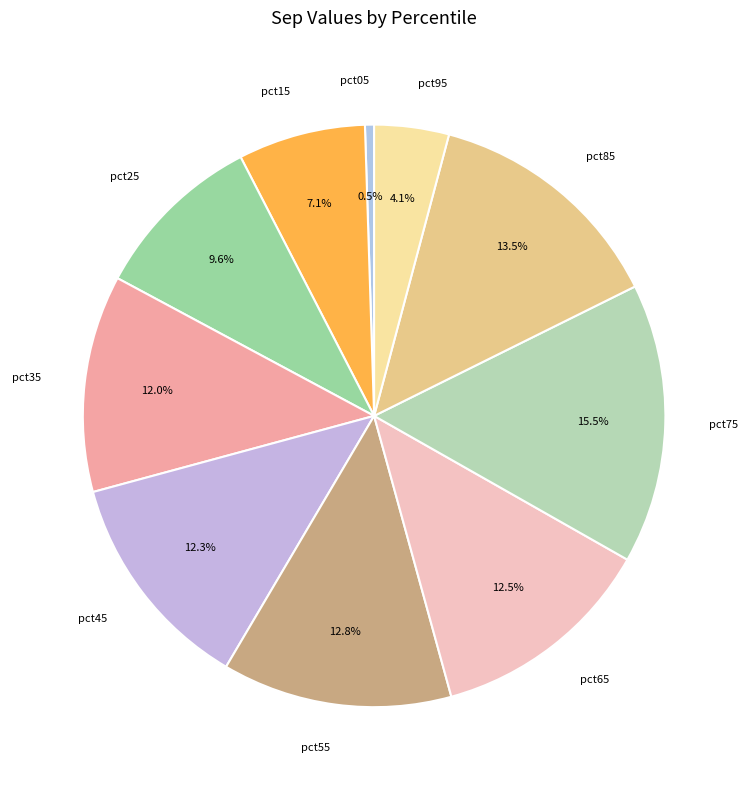

To the nearest percent, what portion does pct55 represent?

13%